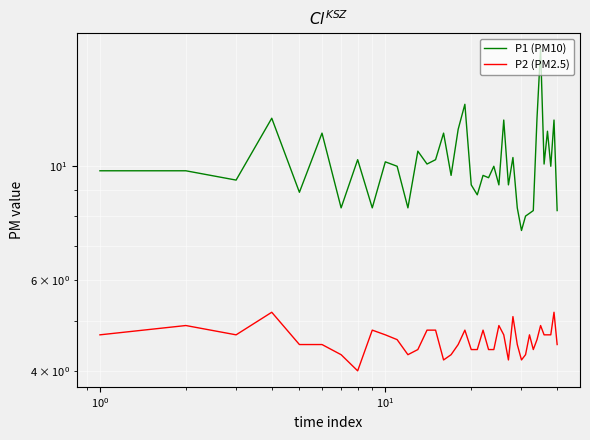

What is the value of the P1 (PM10) point at the 22nd from the left?

9.6